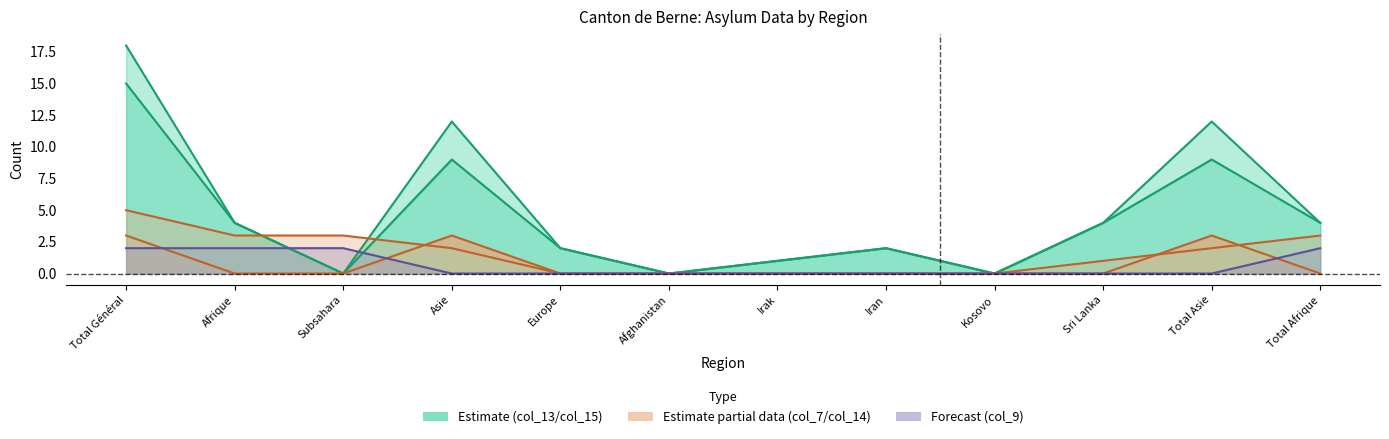

What is the sum of the col_9 values at Total Afrique and Sri Lanka?

2